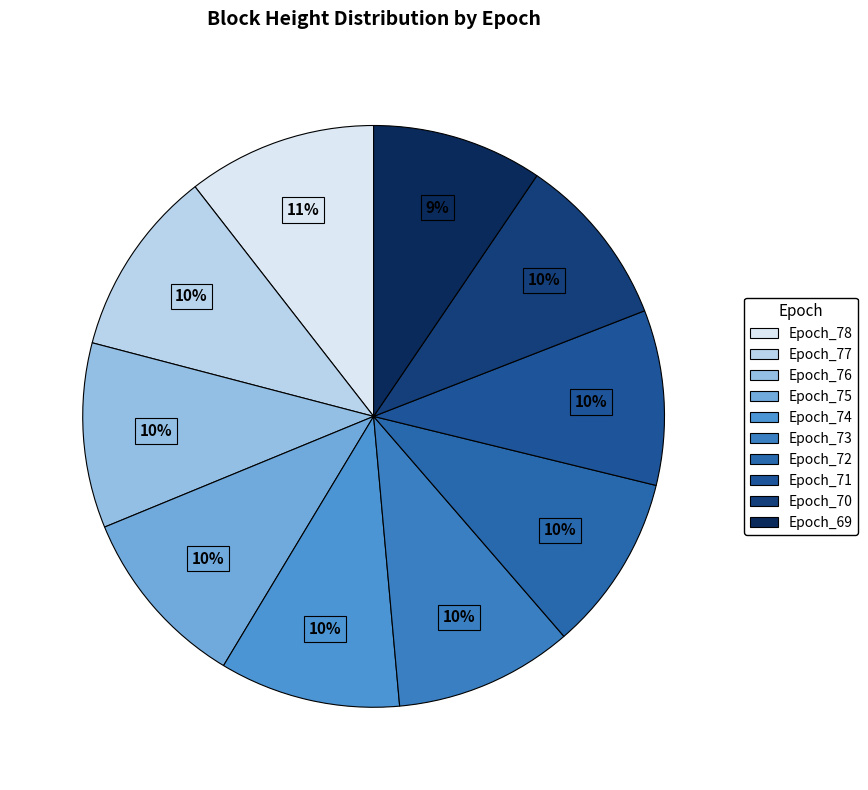

To the nearest percent, what is the combined percentage of Epoch_78 and Epoch_77?

21%